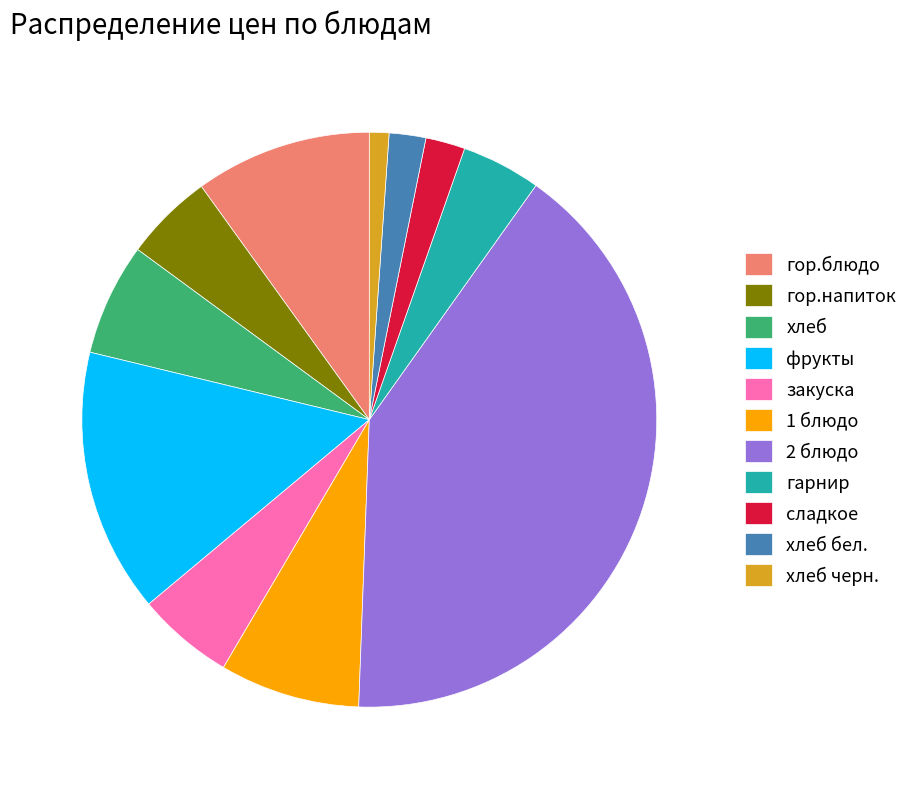

True or false: сладкое accounts for 2% of the total.

True